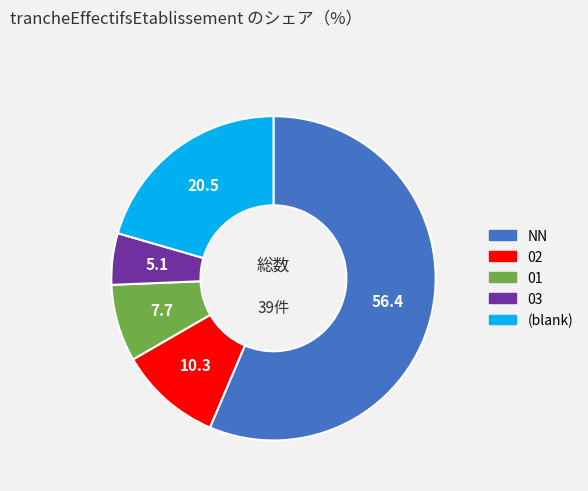

Is there any slice that represents more than half of the pie?

Yes